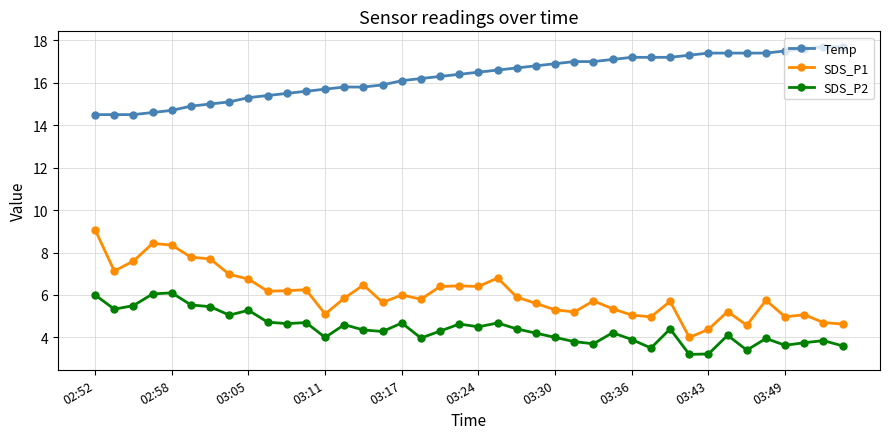

What is the difference between the maximum and minimum values in the SDS_P2 series?

2.9